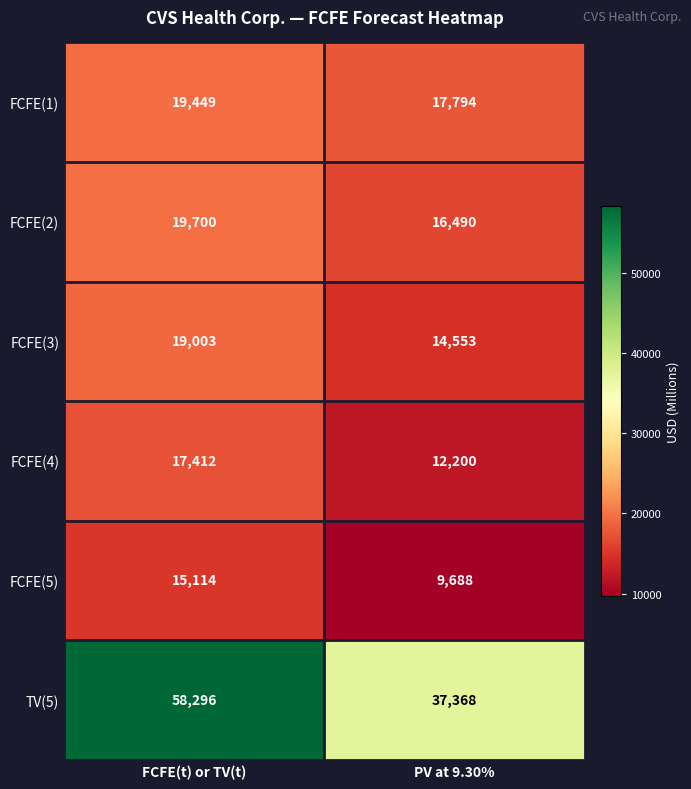

What value does the FCFE(1) series have at PV at 9.30%?

17794